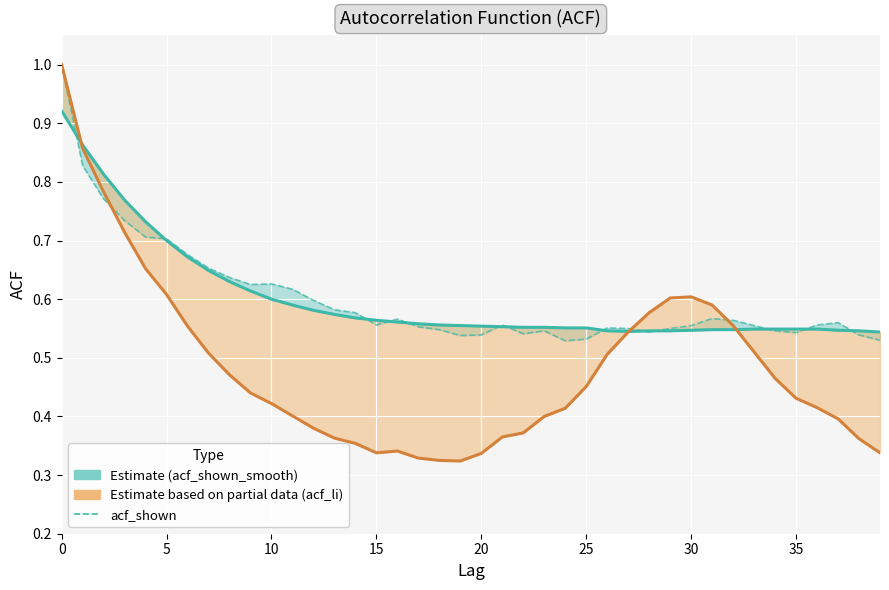

The acf_shown_smooth series shows 0.6 at 18. True or false?

True